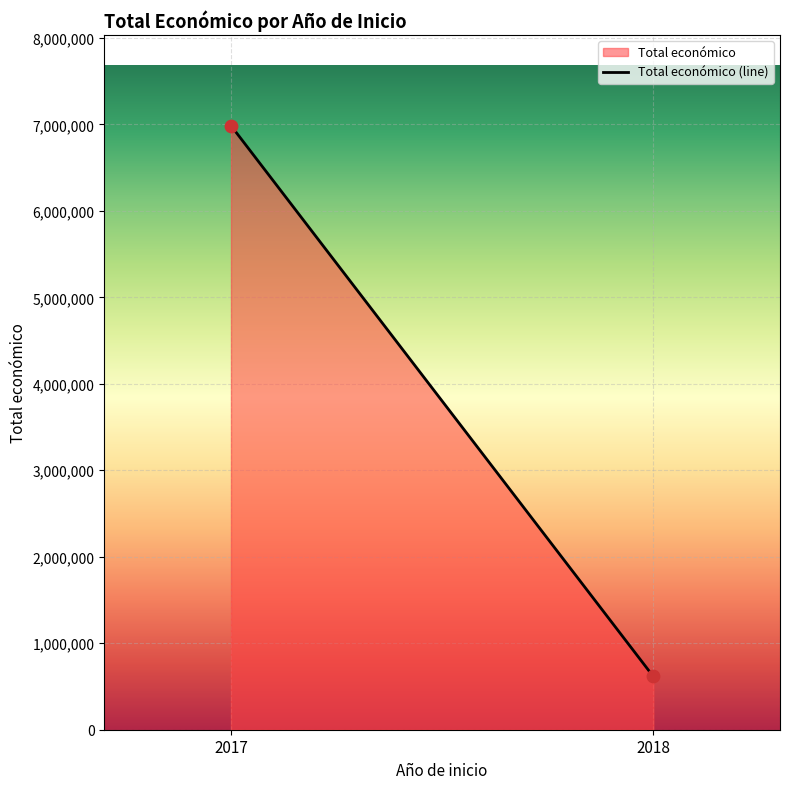

What is the average Y value?

3800508